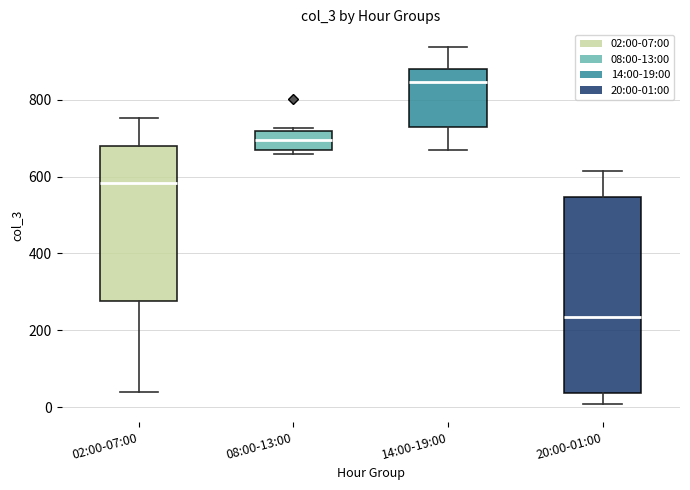

Reading left to right, read every box against the y-axis: the position of its median line, the range the box covers, and the ends of its whiskers. The values are not printed on the chart, so give them approximately, as read against the axis.

02:00-07:00: median 580, box 280 to 680, whiskers 40 to 760
08:00-13:00: median 700, box 680 to 720, whiskers 660 to 720 (just above the box's upper edge)
14:00-19:00: median 840, box 720 to 880, whiskers 680 to 940
20:00-01:00: median 240, box 40 to 540, whiskers 0 to 620